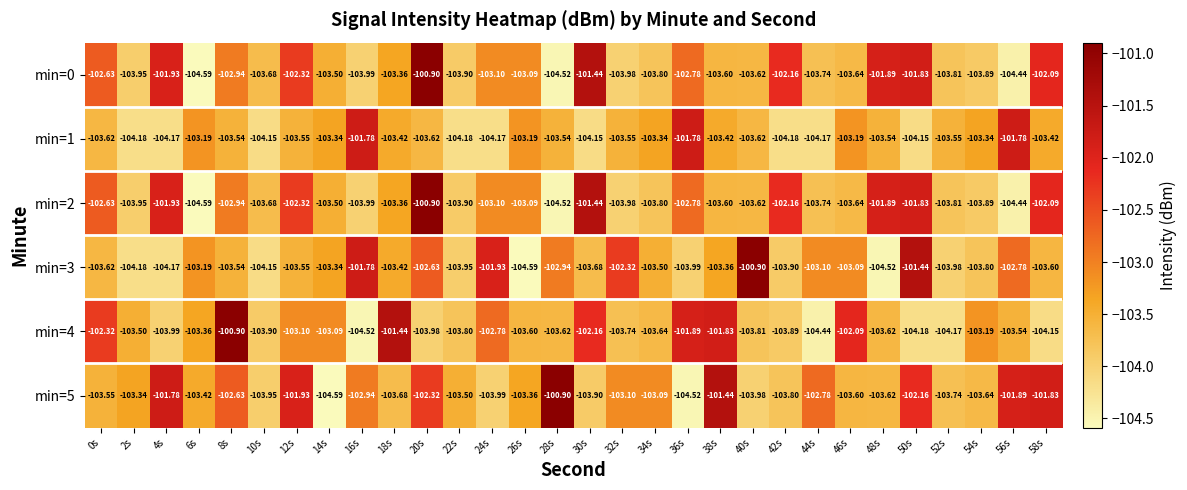

Is the value of min=2 at 36s greater than the value of min=0 at 54s?

Yes